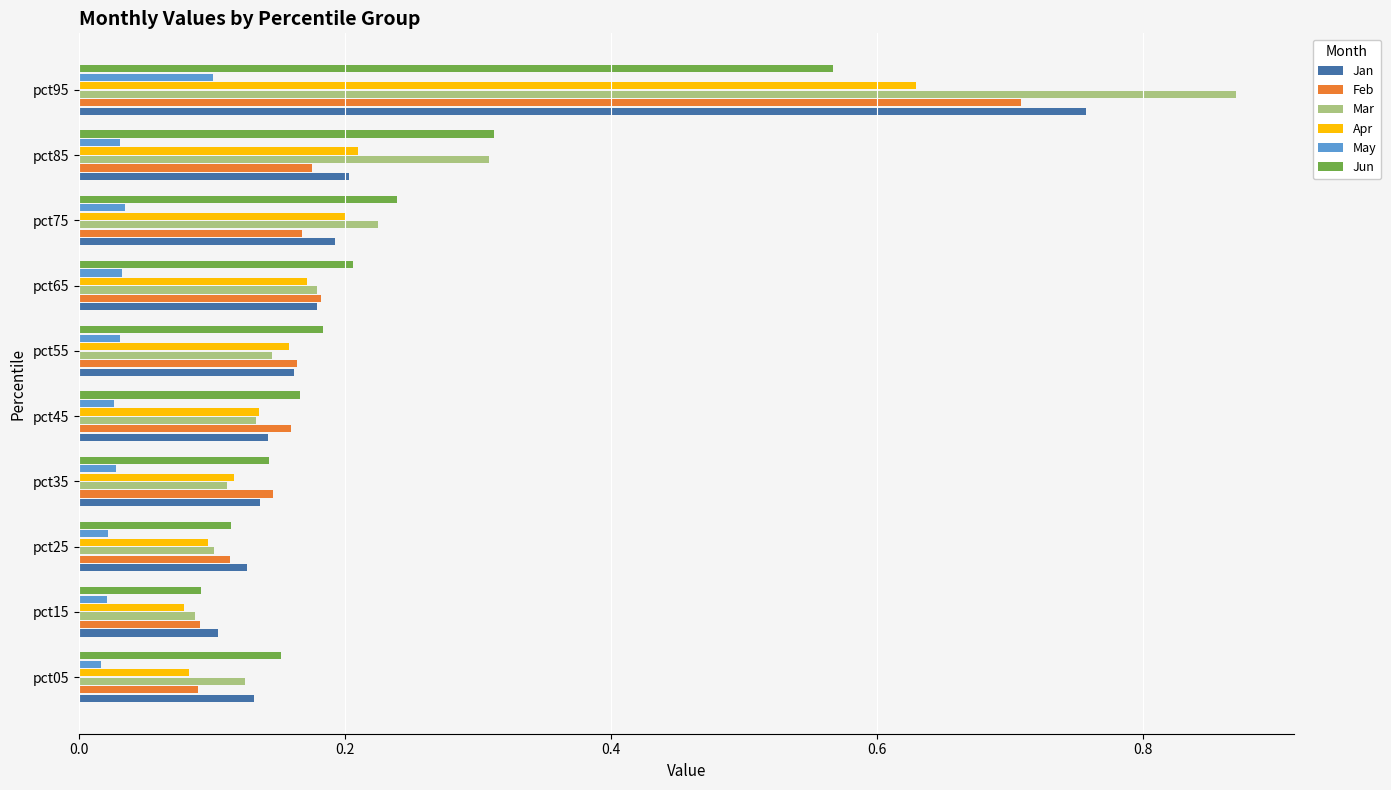

Which series changed the most between pct75 and pct85?

Mar